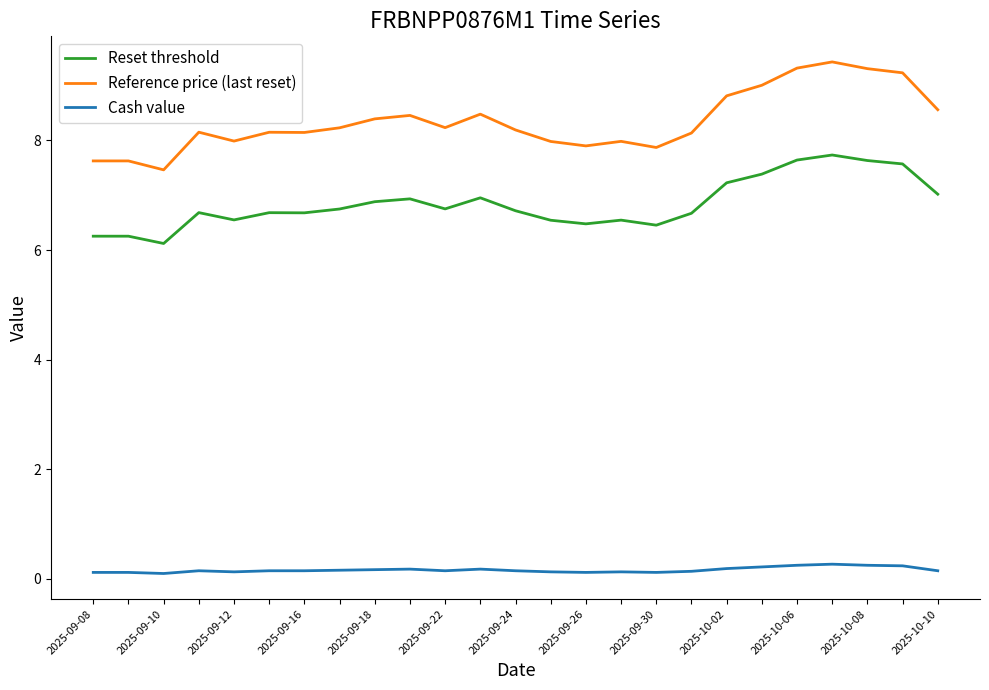

True or false: Reset threshold and Reference price (last reset) cross at least once.

False